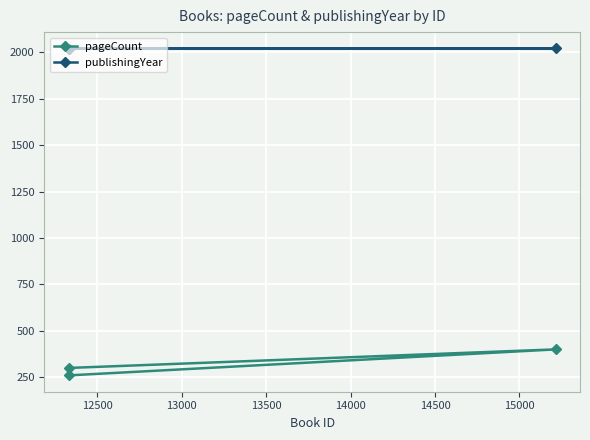

Which series has the largest range (max minus min)?

pageCount